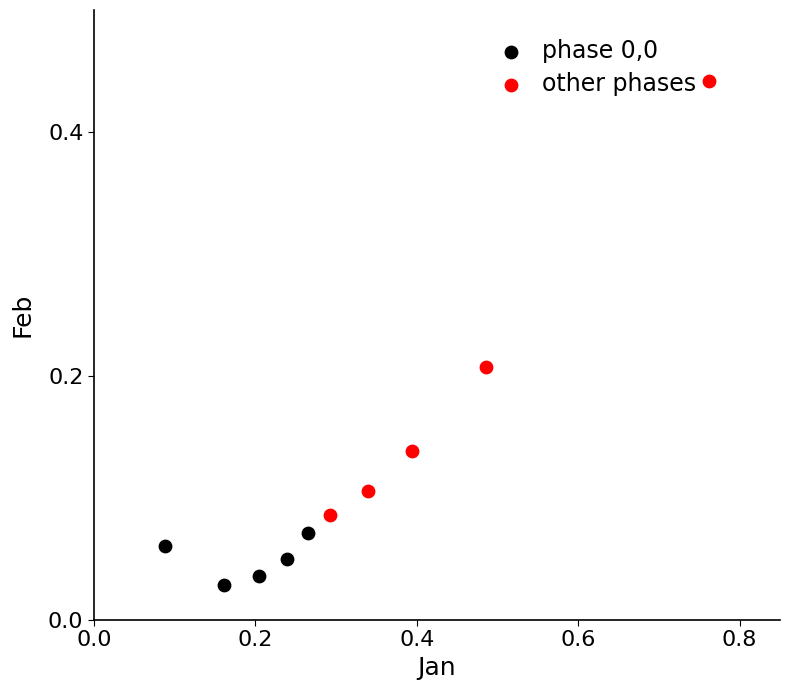

Which series reaches the maximum Y coordinate?

other phases